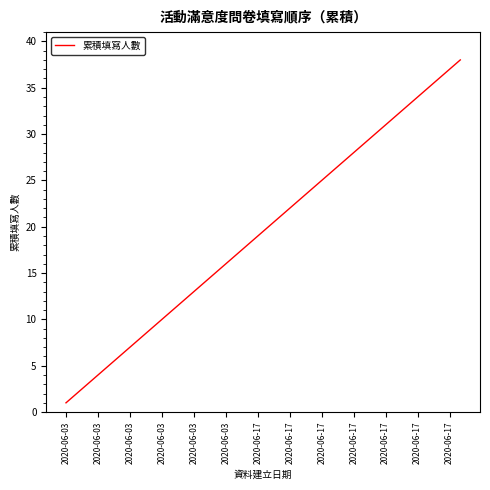

True or false: the data has more than 2 interior local peaks.

False